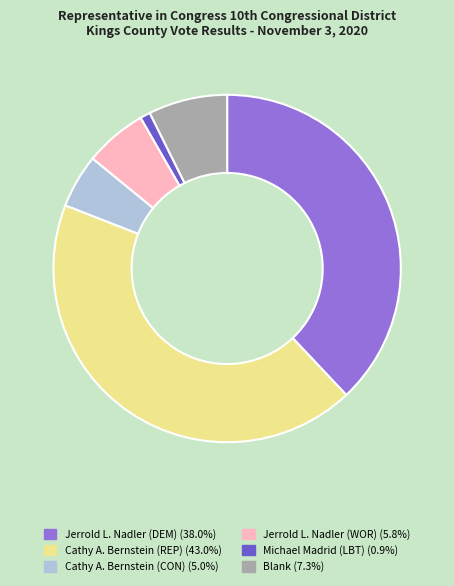

What is the smallest slice in the pie chart?

Michael Madrid (LBT)